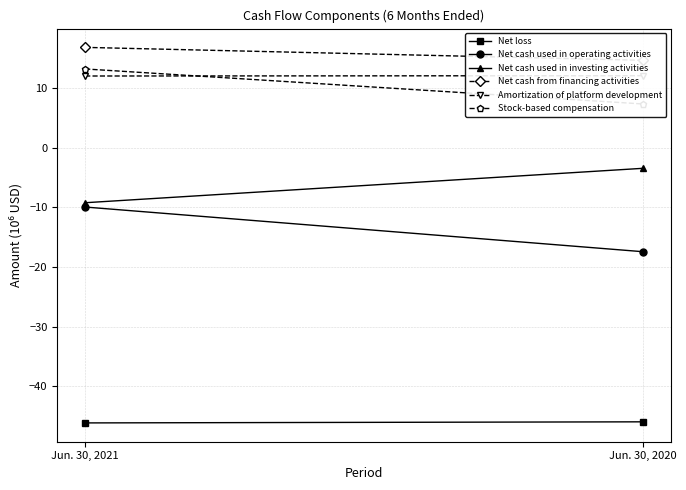

Which series has the widest spread of values?

Net cash used in operating activities